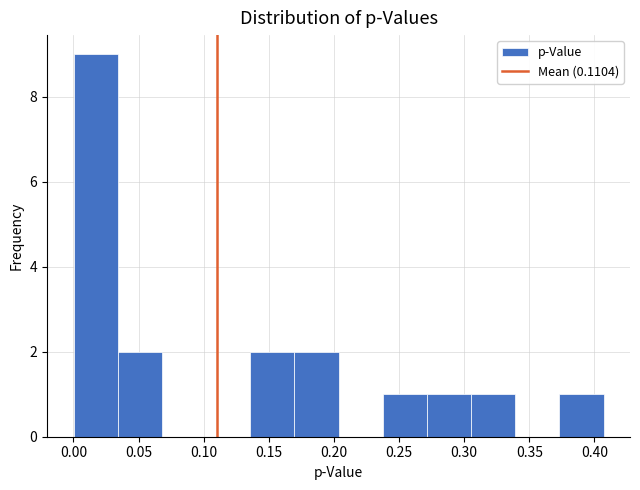

How tall is the bar that spans 0.170 to 0.205 on the x-axis? Neither the bar edges nor the heights are printed on the chart, so give them approximately, as read against the axes.

2